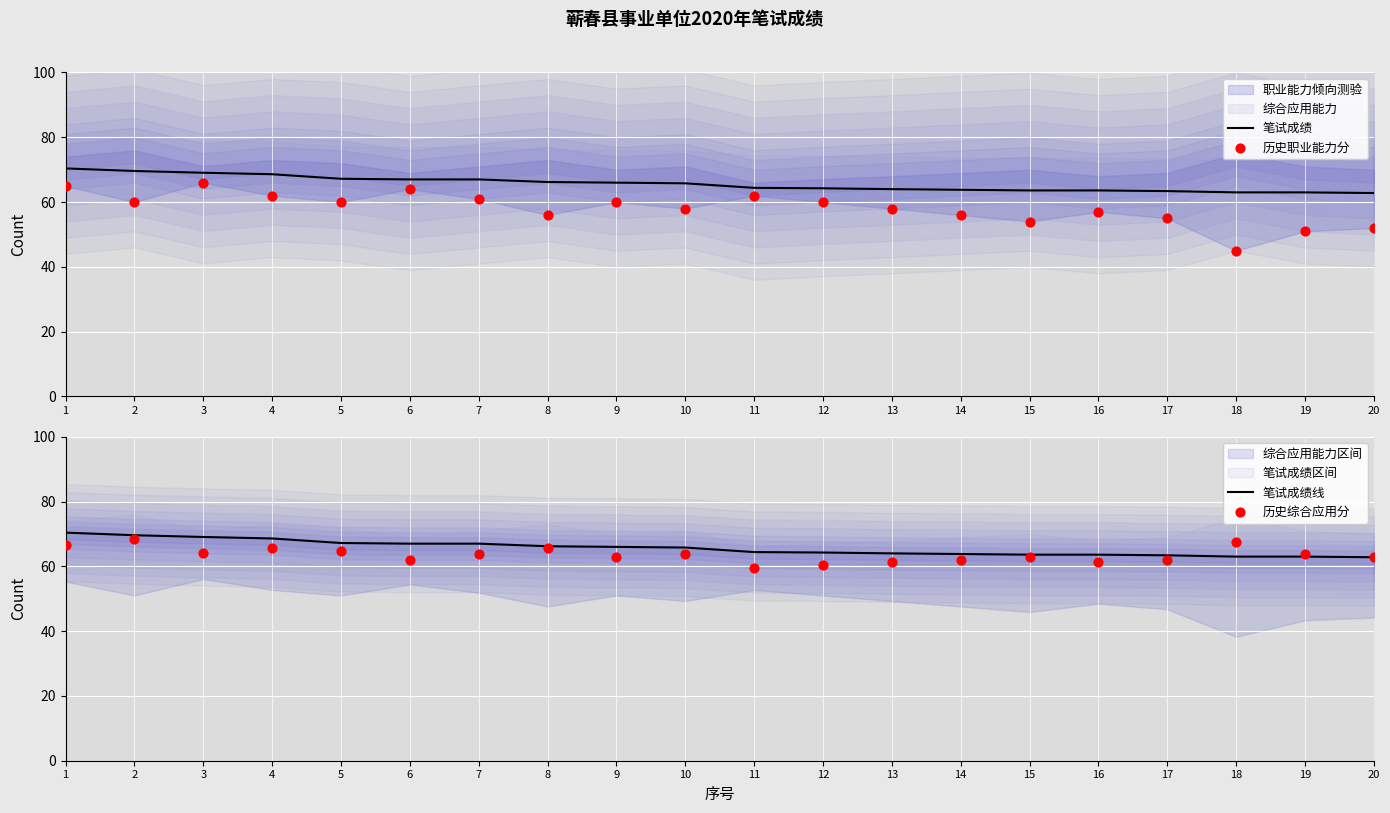

At how many categories does at least one series exceed 48?

20